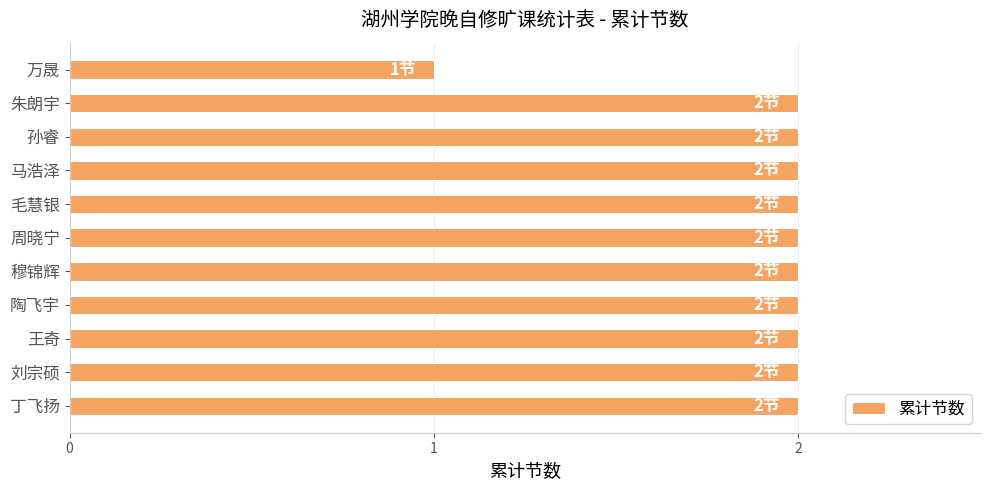

Does the chart contain any negative values?

No